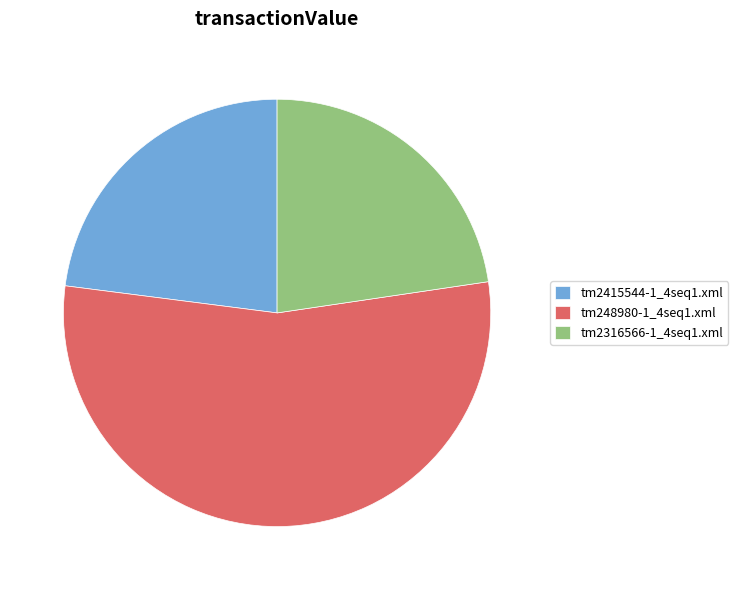

Do tm248980-1_4seq1.xml and tm2316566-1_4seq1.xml together represent more than half of the pie?

Yes